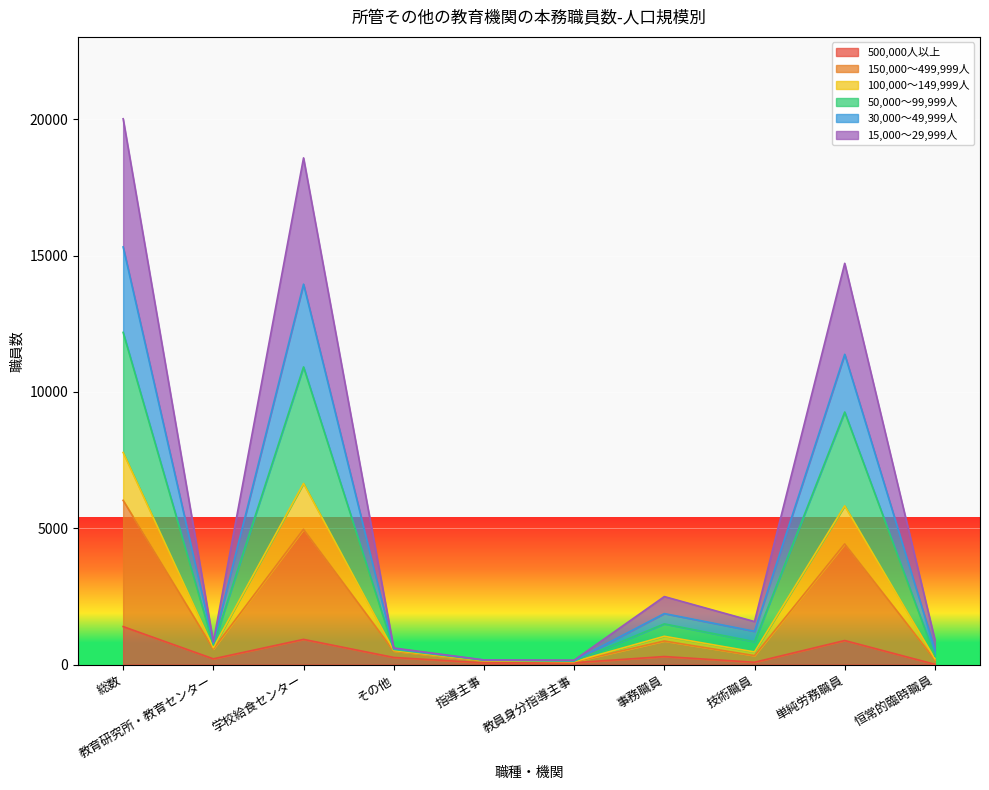

Is it true that 500,000人以上 equals 923 at 学校給食センター?

True